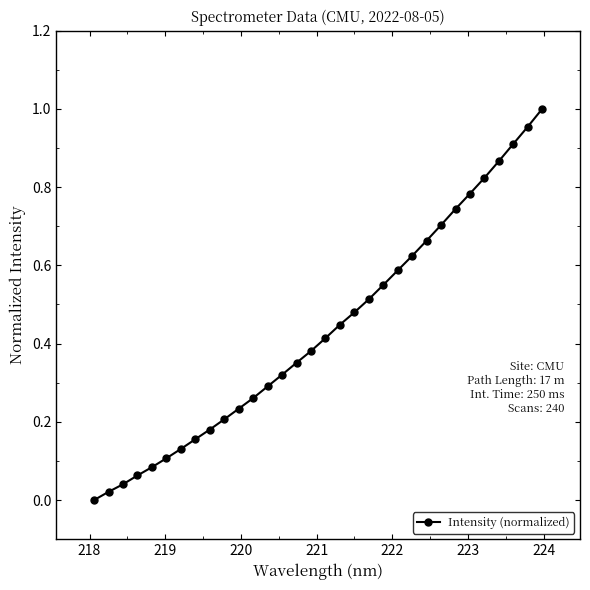

Count the number of data series in this chart.

1